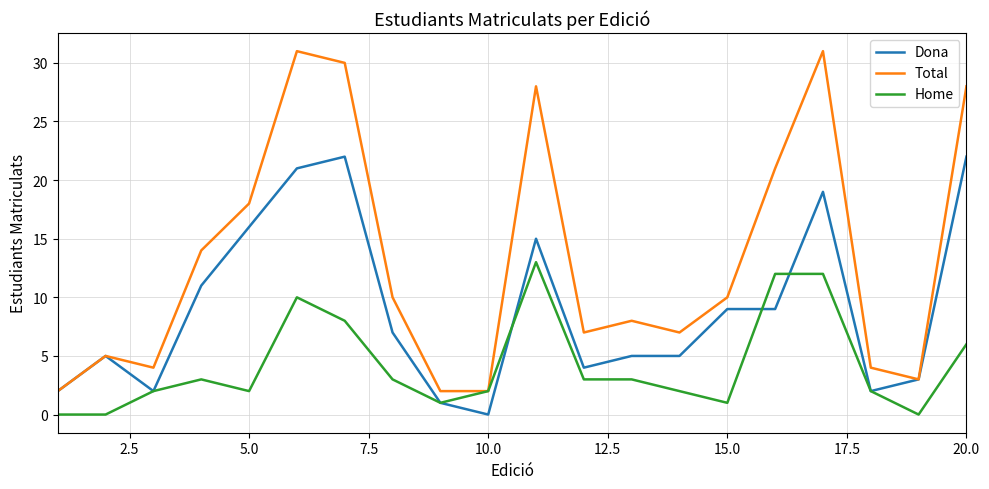

What is the sum of all Home values?

85